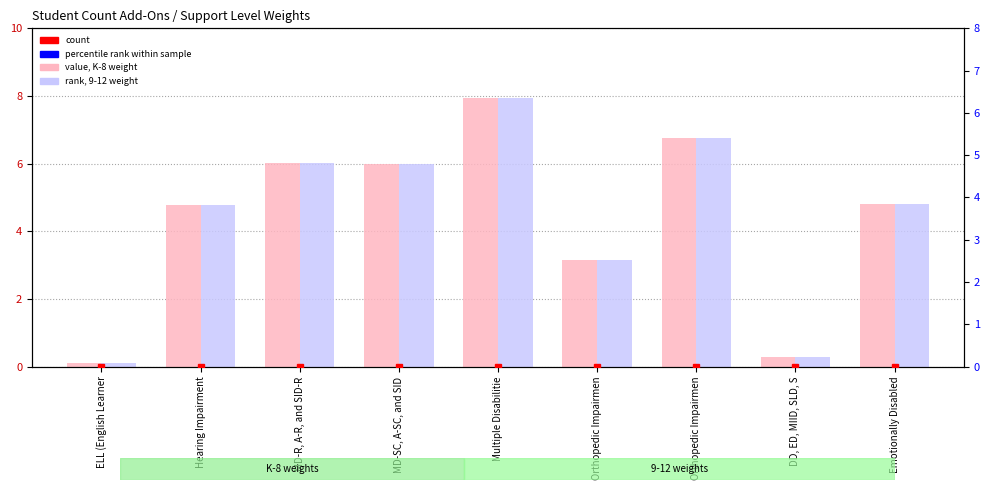

How many values in the K-8 weight (value) series are below 4?

3